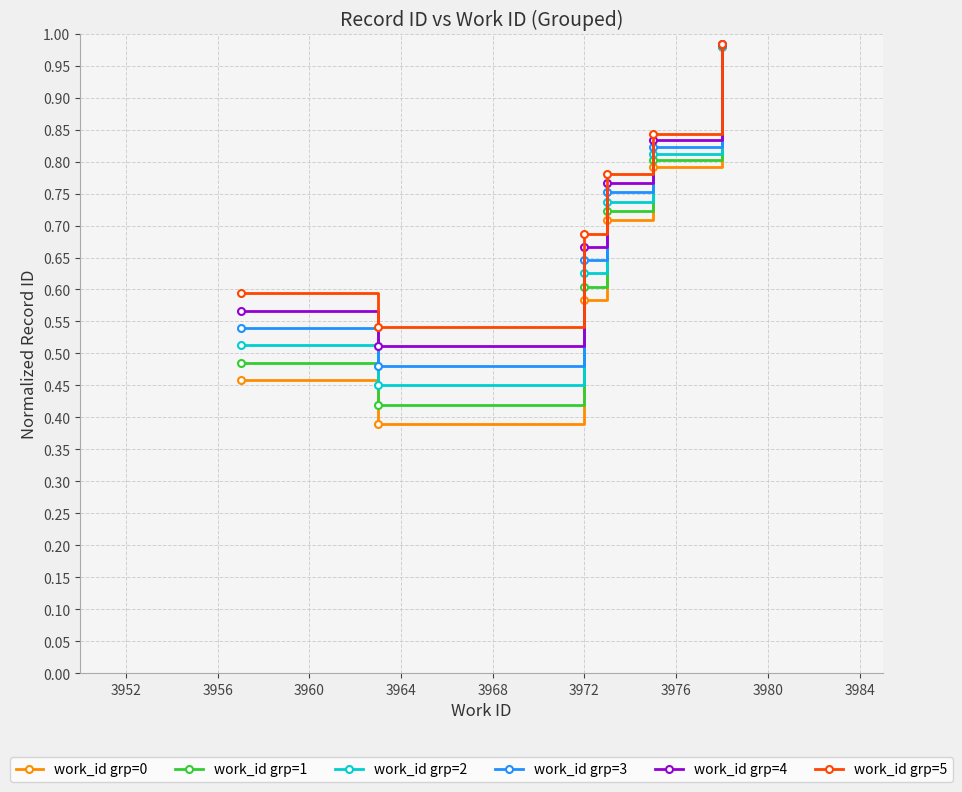

List the series in order of their overall mean, lowest first.

work_id grp=0, work_id grp=1, work_id grp=2, work_id grp=3, work_id grp=4, work_id grp=5